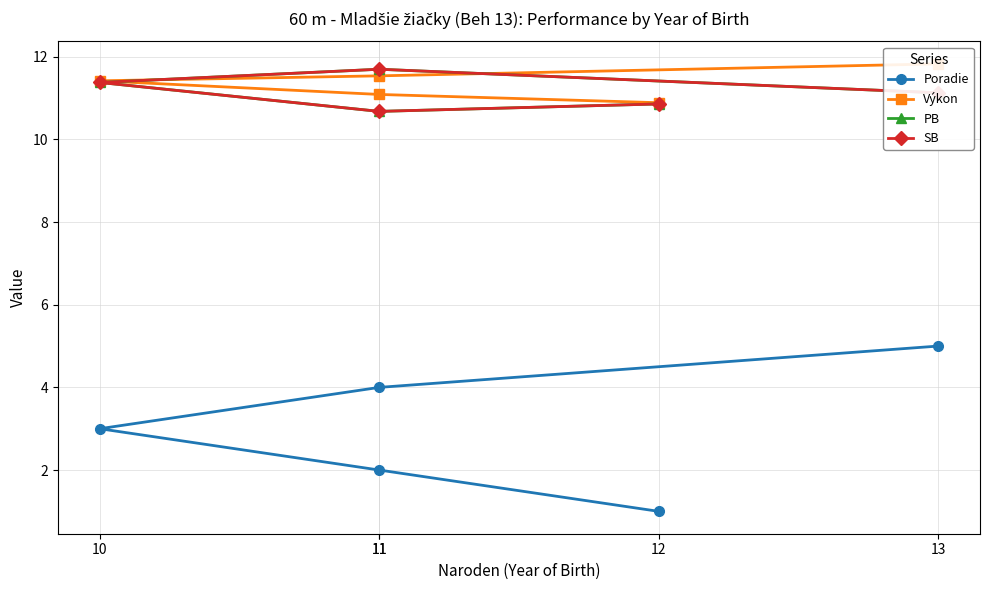

What is the total value across all series at 10?

37.2